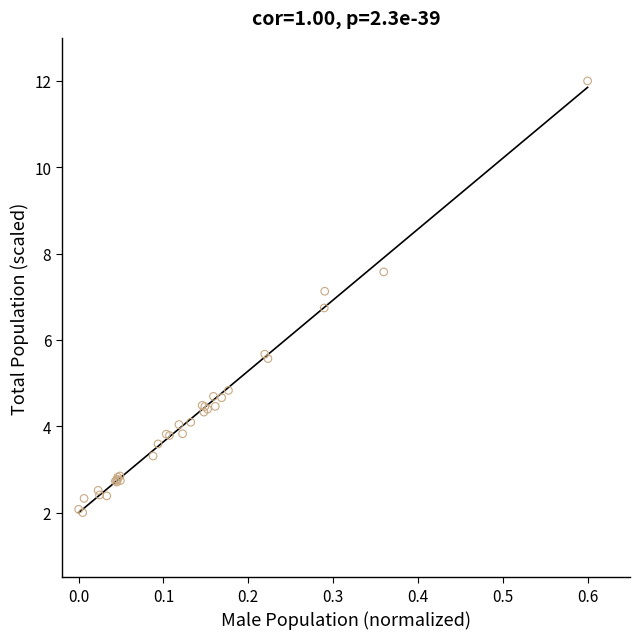

What Y value in the scatter plot is closest to 7?

7.1